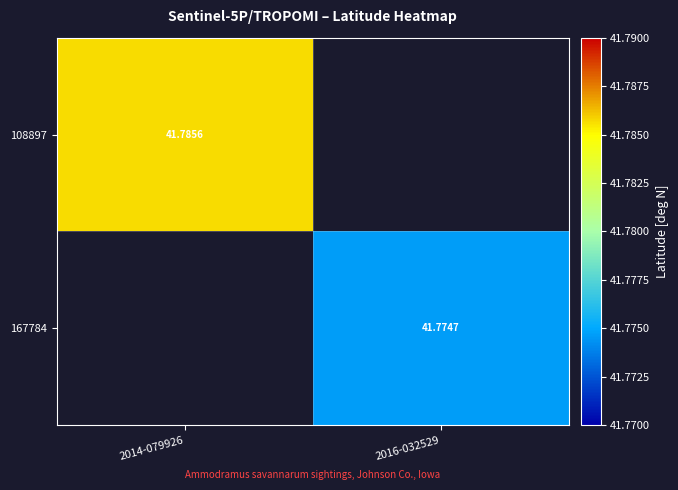

Which series has the widest spread of values?

108897